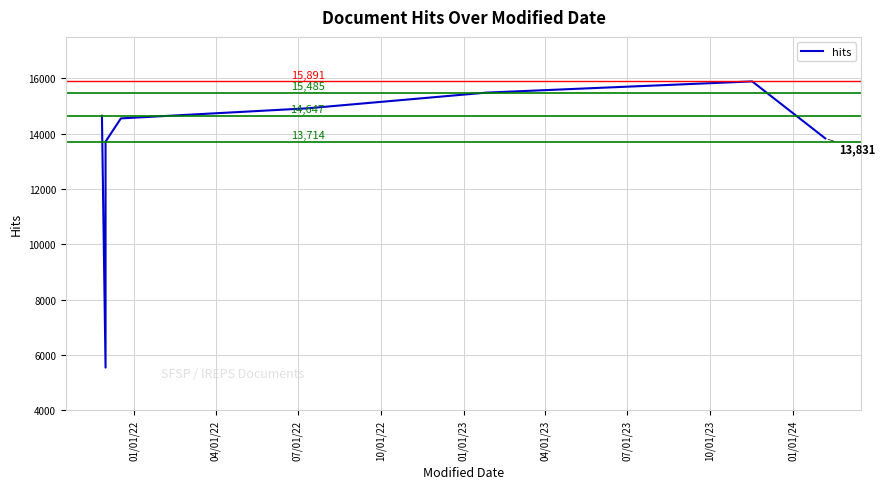

What is the label of the 6th point from the left?

04/01/23